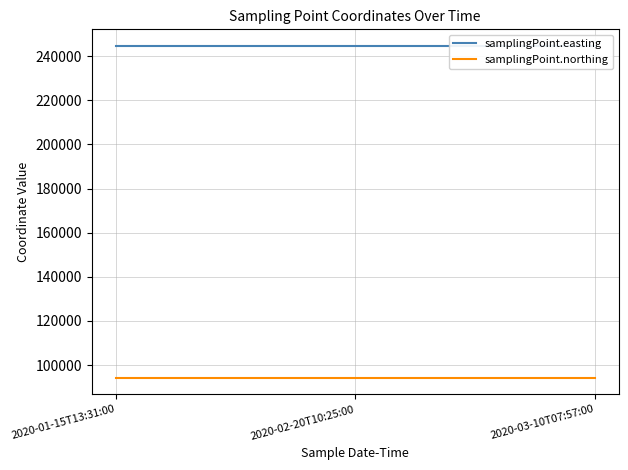

List the series in order of their overall mean, highest first.

samplingPoint.easting, samplingPoint.northing